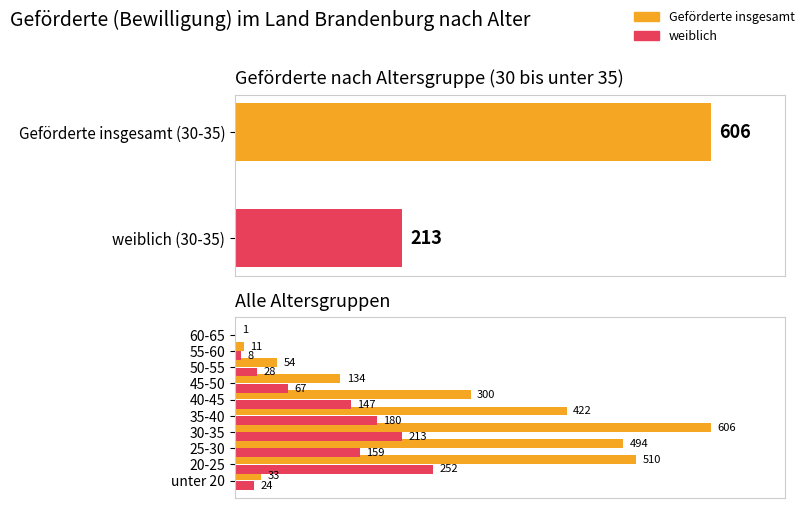

Between 40-45 and 60-65, which series saw the biggest shift?

Geförderte insgesamt